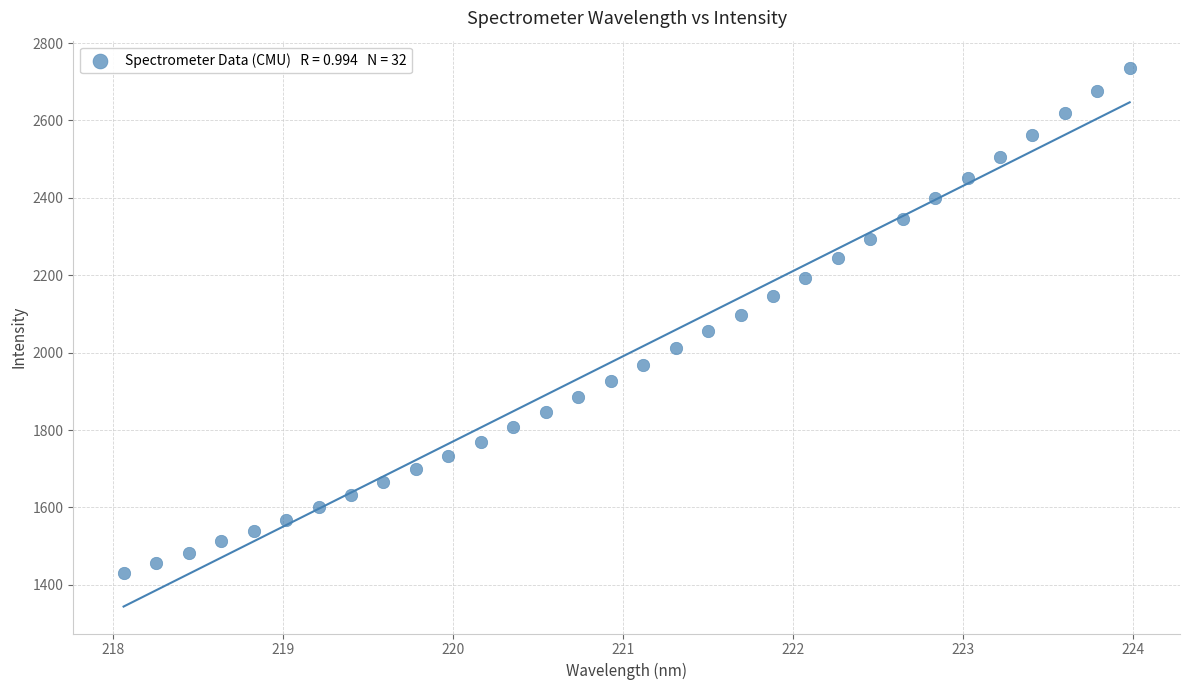

What is the range of Y values (max minus min)?

1306.2